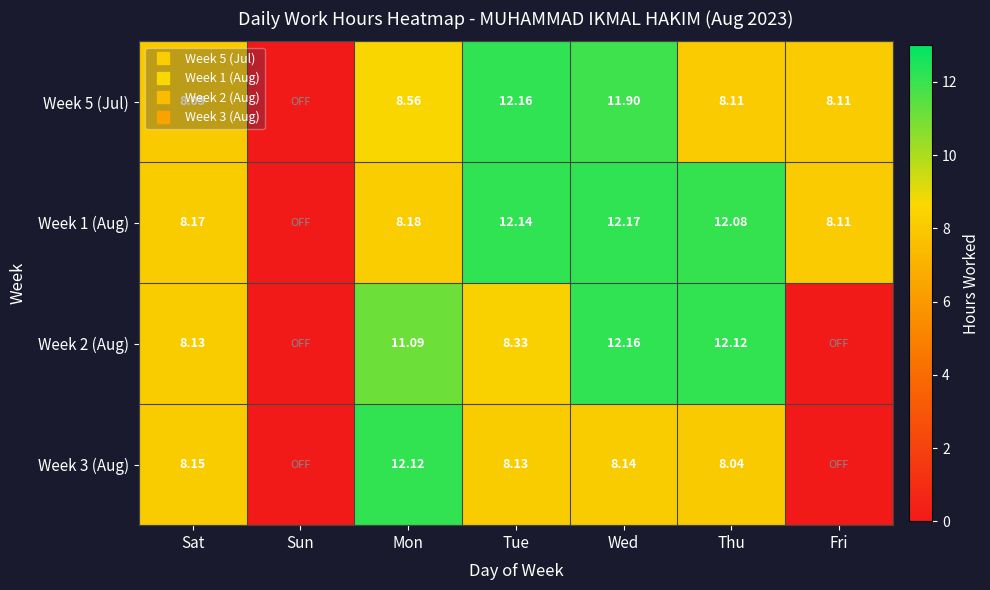

Rank the series by their maximum value, from lowest to highest.

Week 3 (Aug), Week 5 (Jul), Week 2 (Aug), Week 1 (Aug)